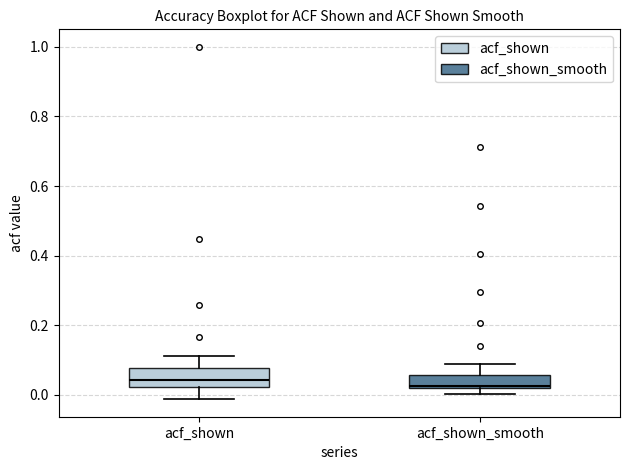

Reading left to right, read every box against the y-axis: the position of its median line, the range the box covers, and the ends of its whiskers. The values are not printed on the chart, so give them approximately, as read against the axis.

acf_shown: median 0.04, box 0.02 to 0.08, whiskers -0.02 to 0.12
acf_shown_smooth: median 0.02 (just above the box's lower edge), box 0.02 to 0.06, whiskers 0.00 to 0.08